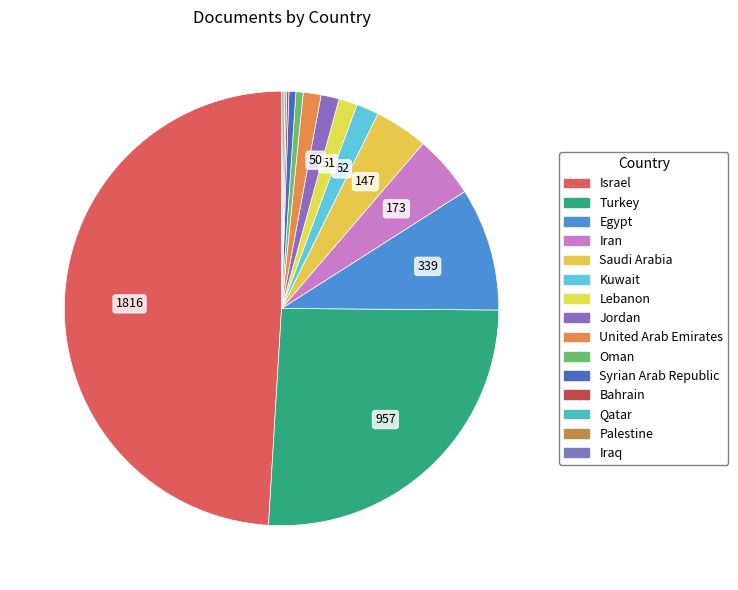

True or false: Israel accounts for 39% of the total.

False